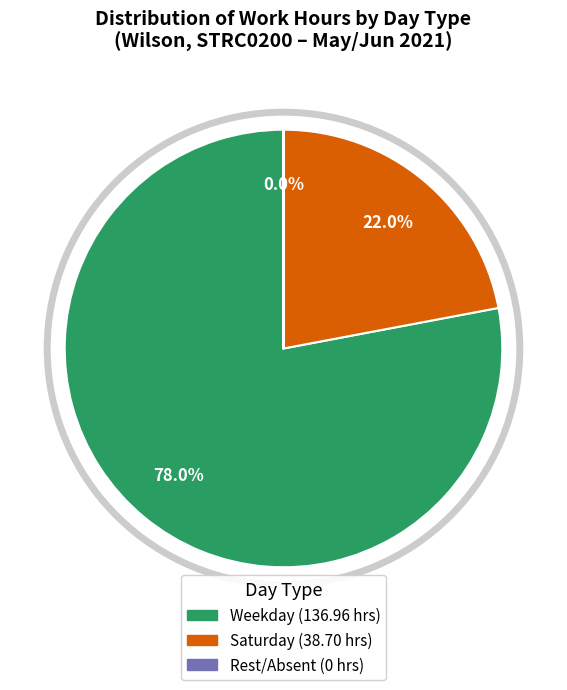

Is there any slice that represents more than half of the pie?

Yes